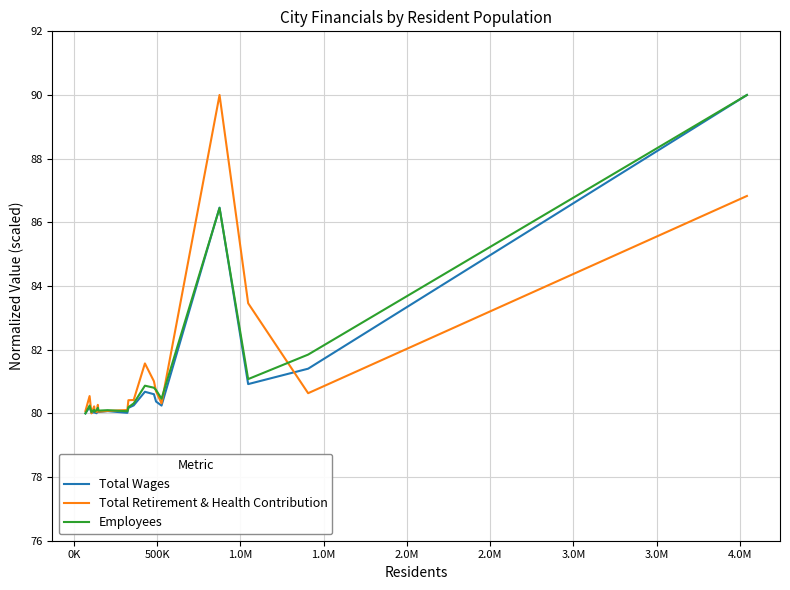

What is the maximum value for Total Retirement & Health Contribution?

90.0